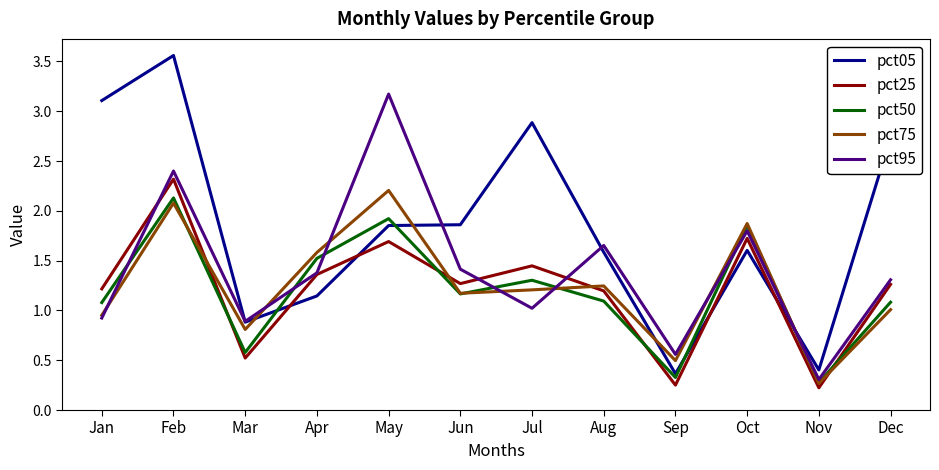

At which category does the chart reach its peak across all series?

Feb